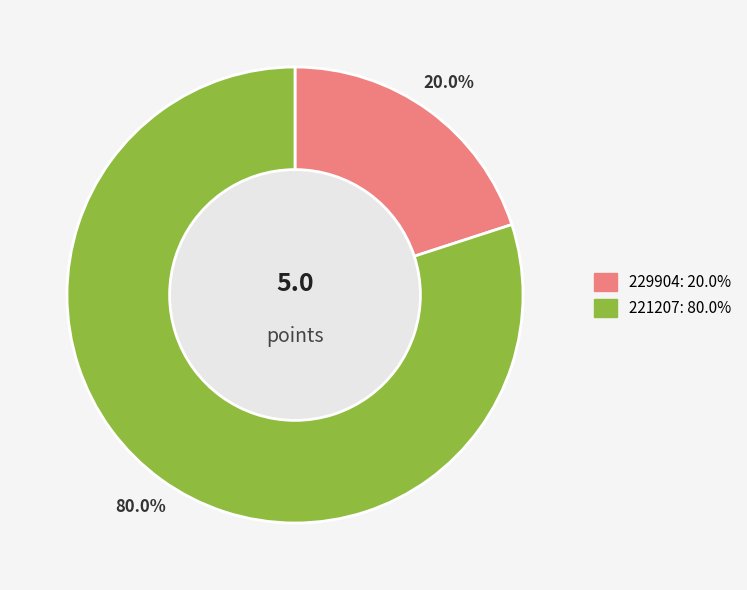

To the nearest percent, what is the difference between the 229904 and 221207 slice percentages?

60%